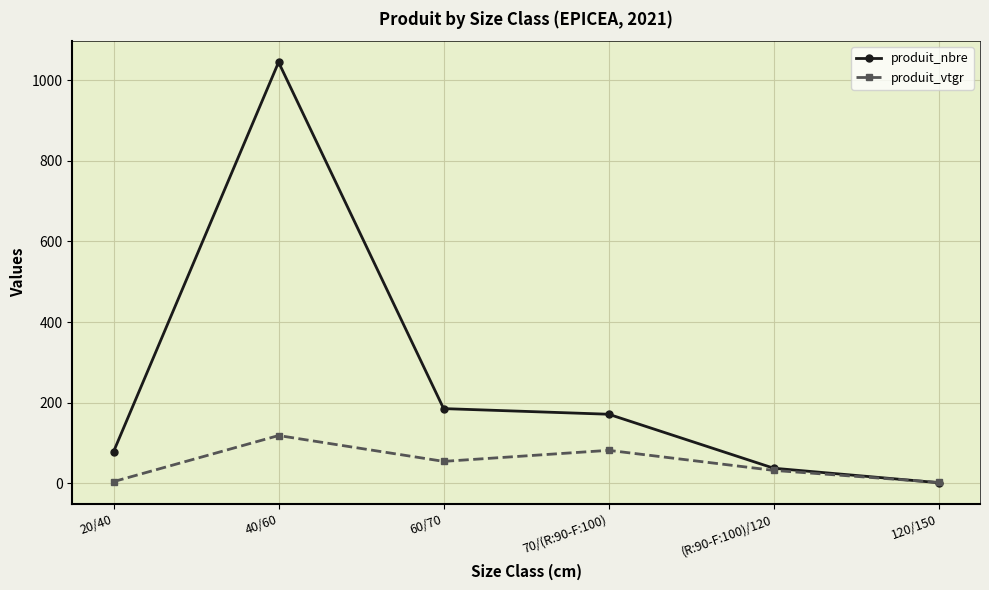

Is it true that produit_nbre equals 28.9 at 20/40?

False